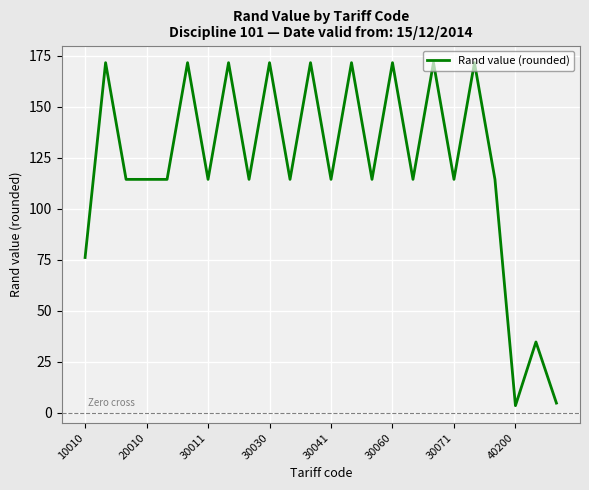

What is the maximum value shown in the chart?

171.7